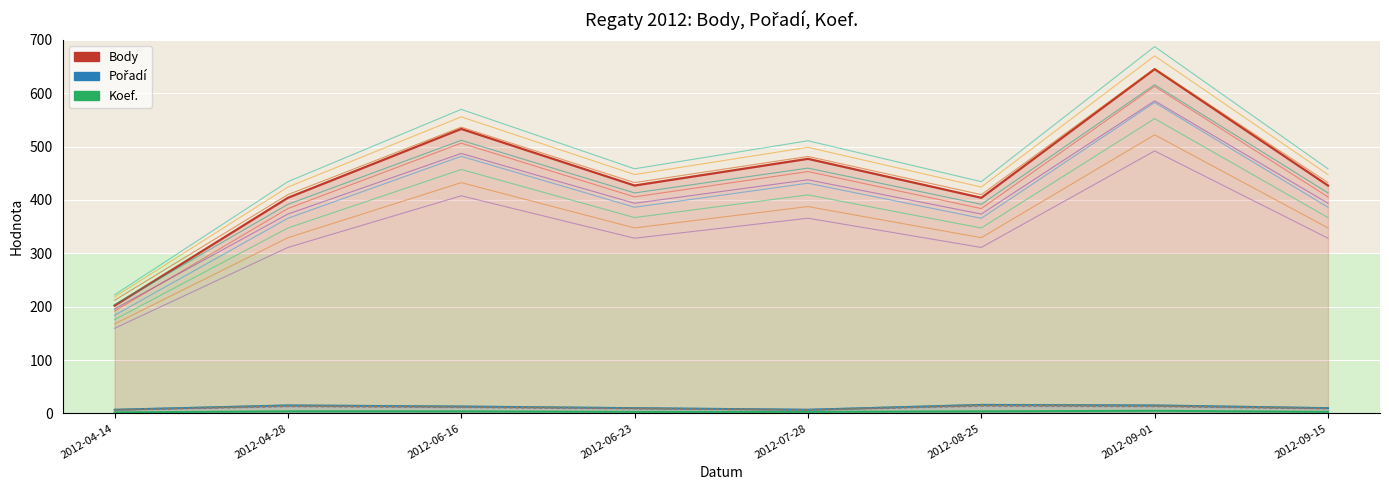

What value does the Body series have at 2012-06-23?

432.5